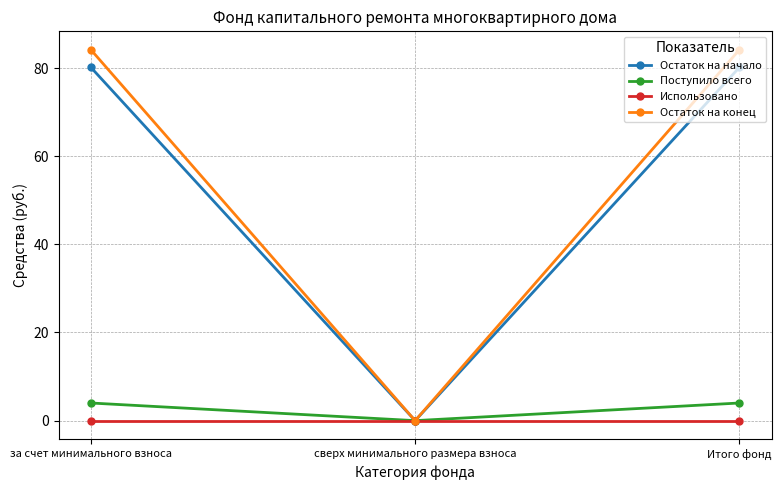

What are all the series names shown in the legend?

Остаток на начало, Поступило всего, Использовано, Остаток на конец